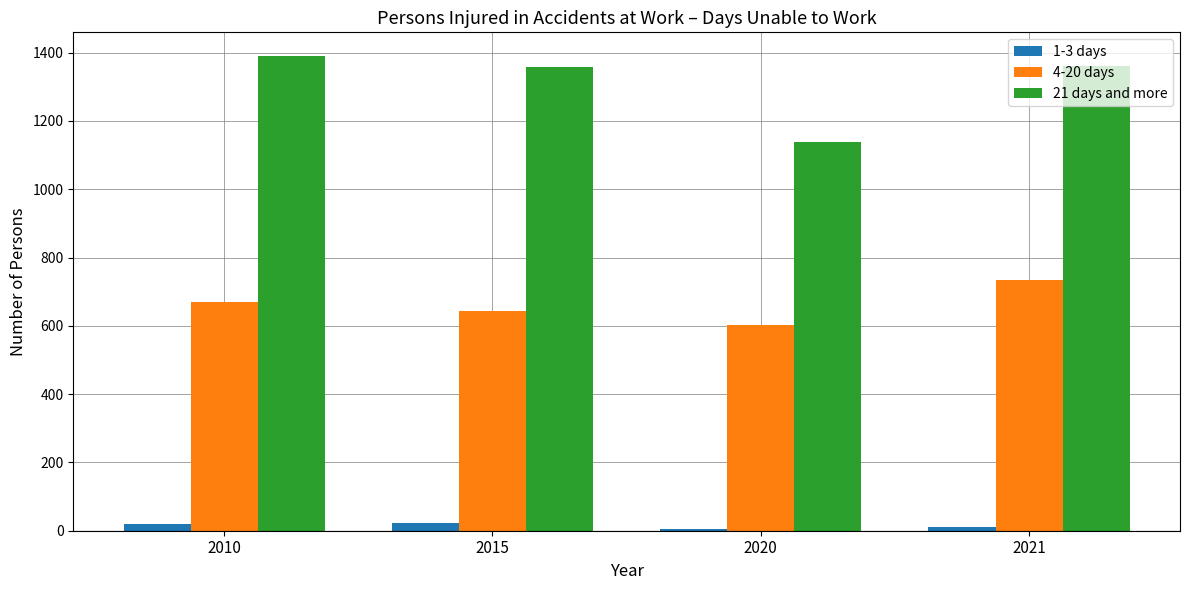

What value does the 1-3 days series have at 2020?

6